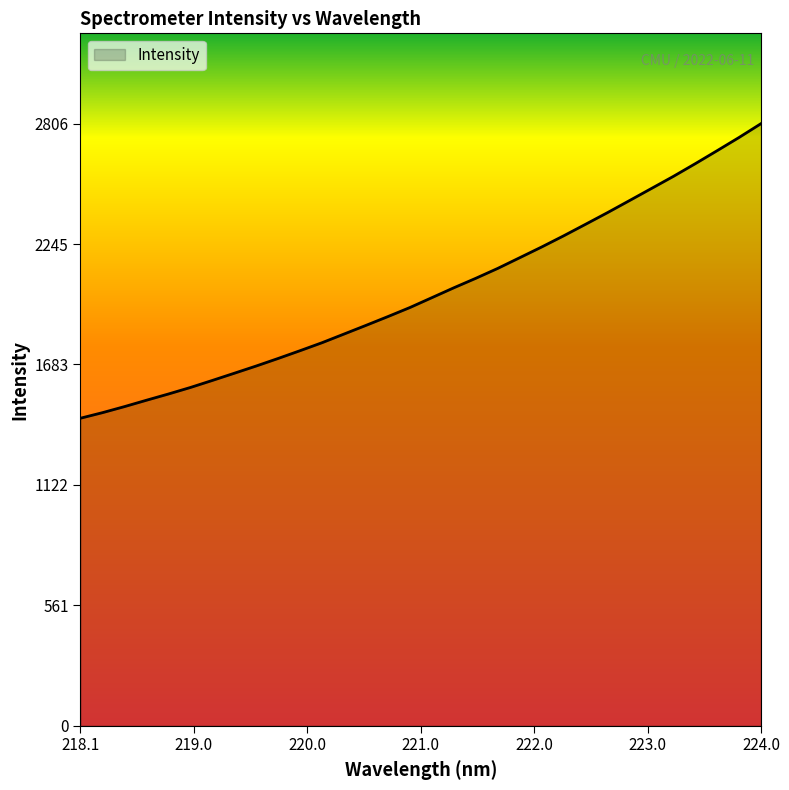

What is the smallest value displayed?

1433.2